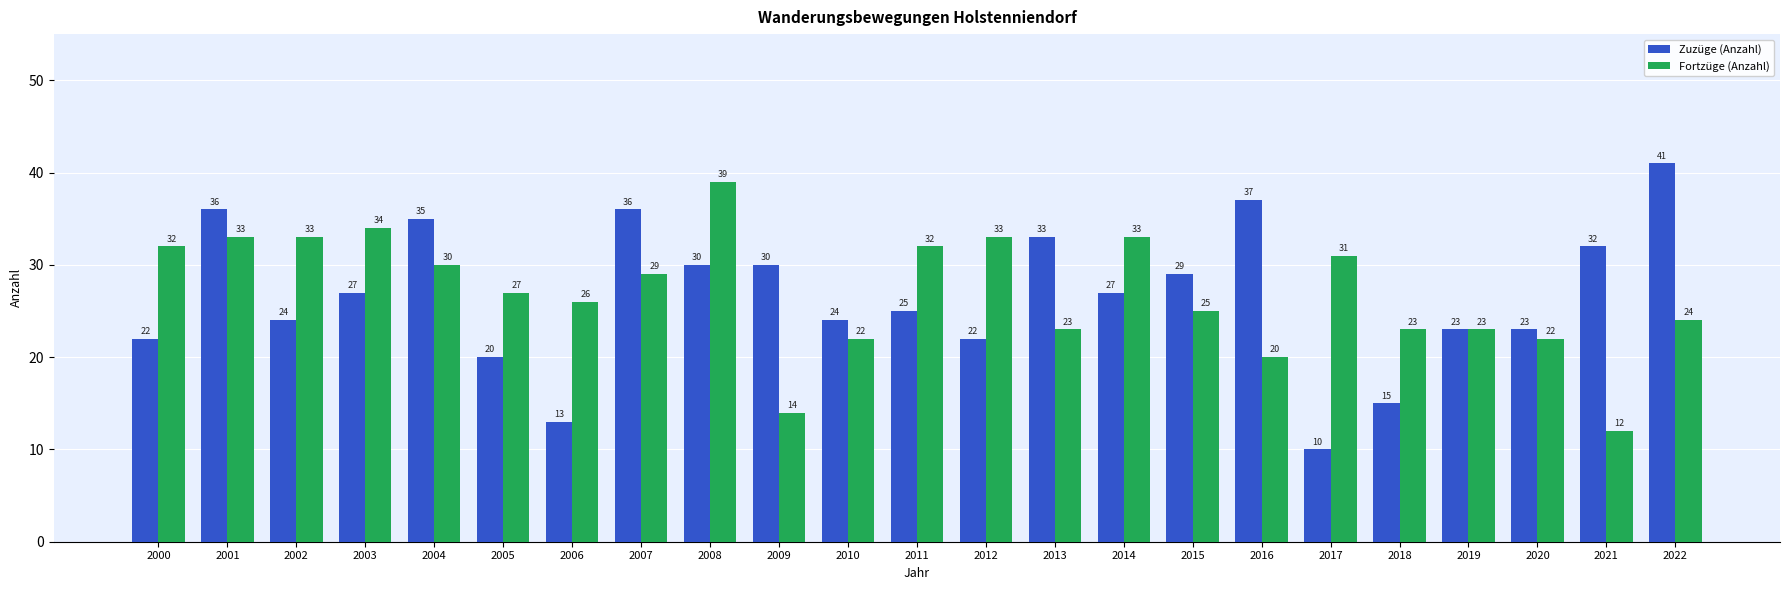

True or false: Fortzüge (Anzahl) has a value of 12 at 2021.

True